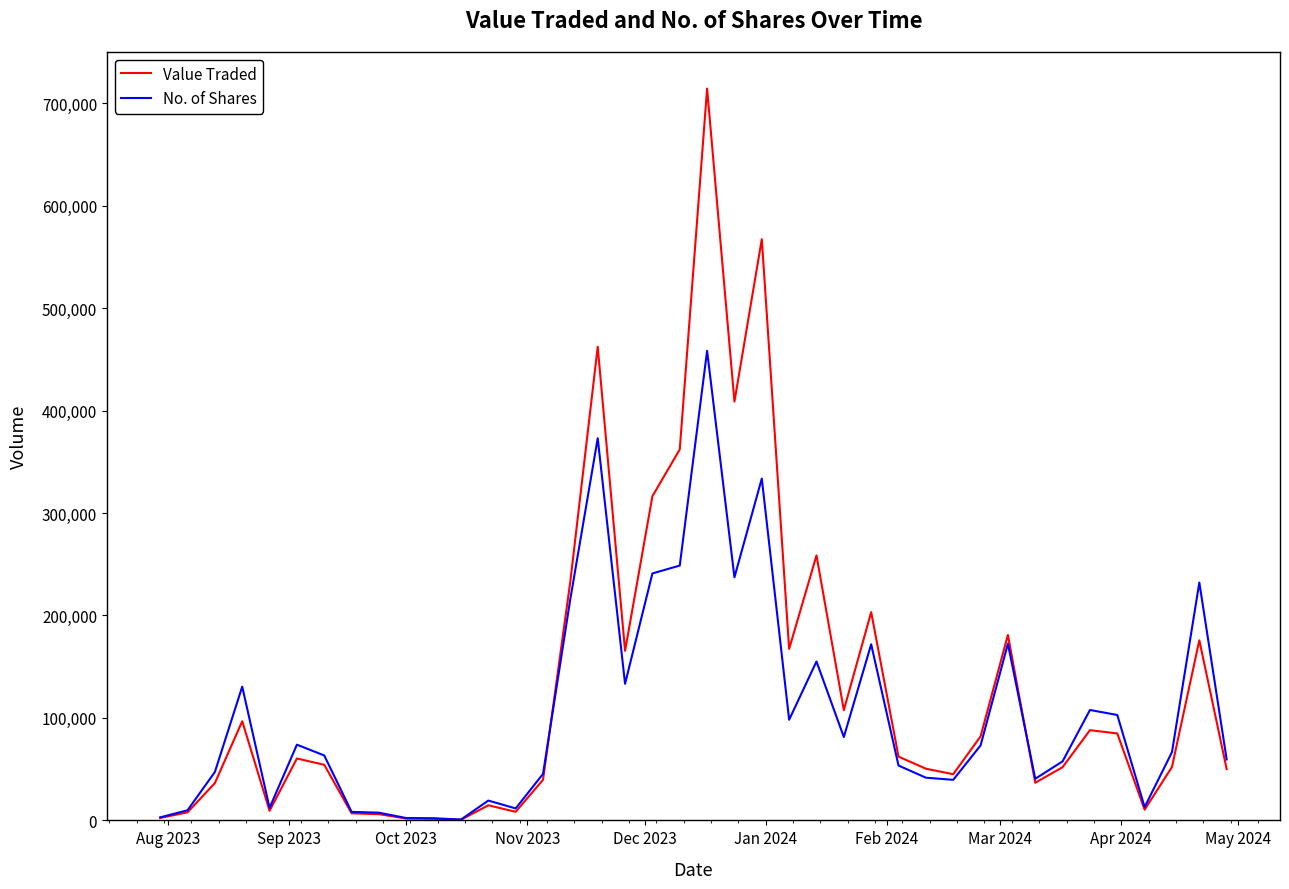

List the series in order of their peak value, lowest first.

No. of Shares, Value Traded